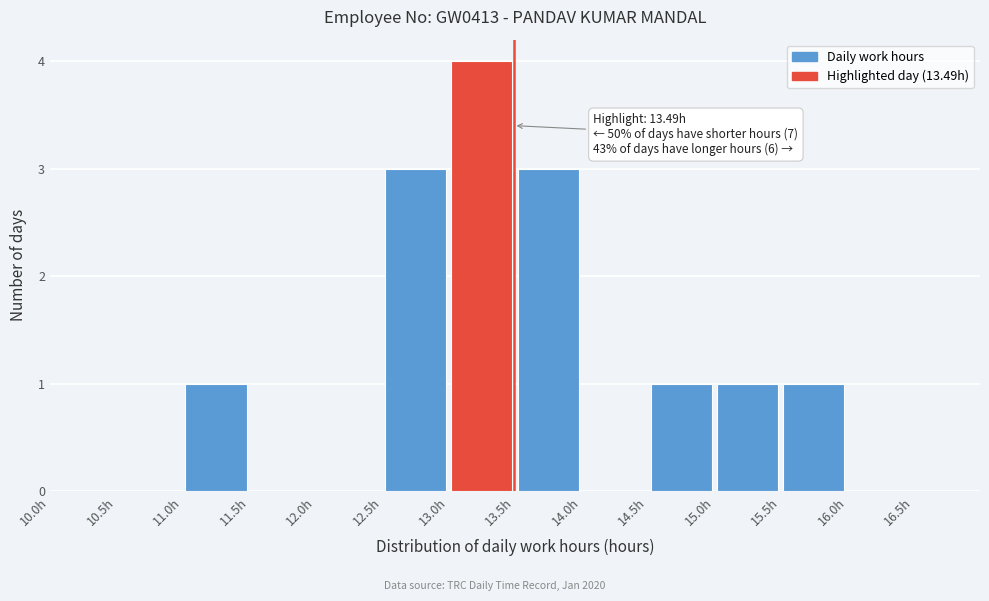

Over which range of the x-axis is the bar tallest?

13.0 to 13.5